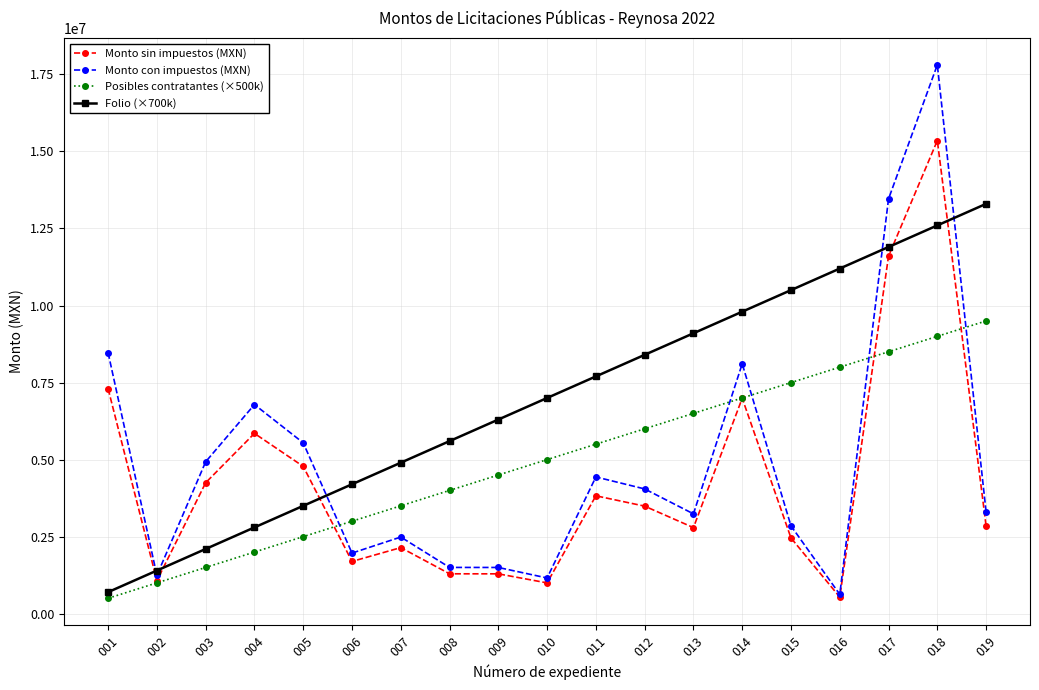

True or false: Monto sin impuestos (MXN) and Folio (×700k) intersect in this chart.

True